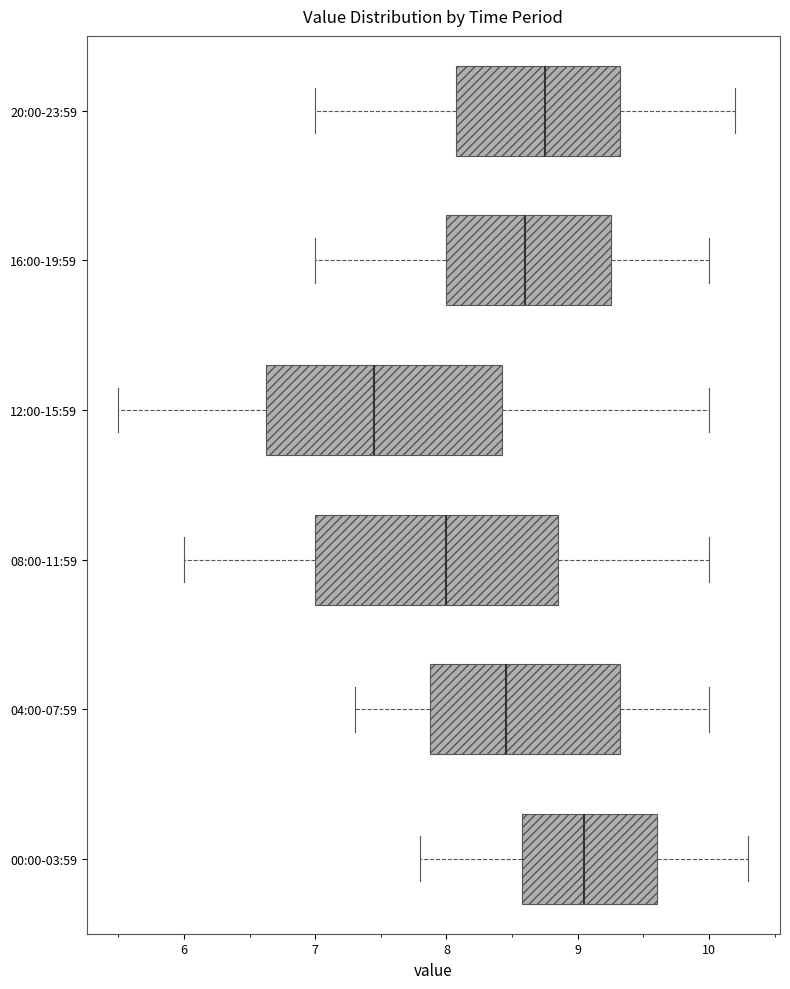

Which box's median line is the furthest to the right?

00:00-03:59